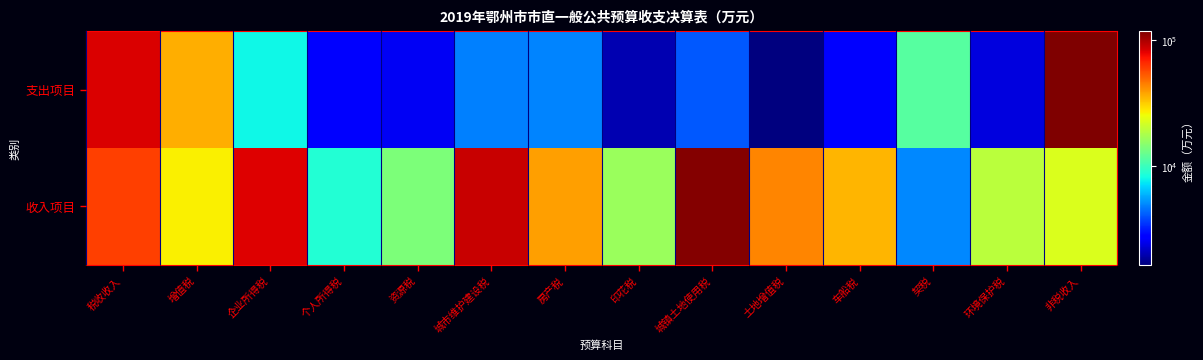

Which has a higher value, 房产税 or 个人所得税?

房产税